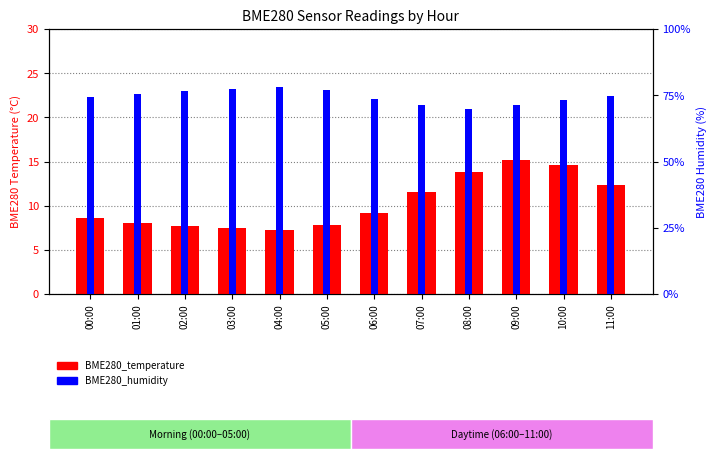

List the series in order of their peak value, highest first.

BME280_humidity, BME280_temperature